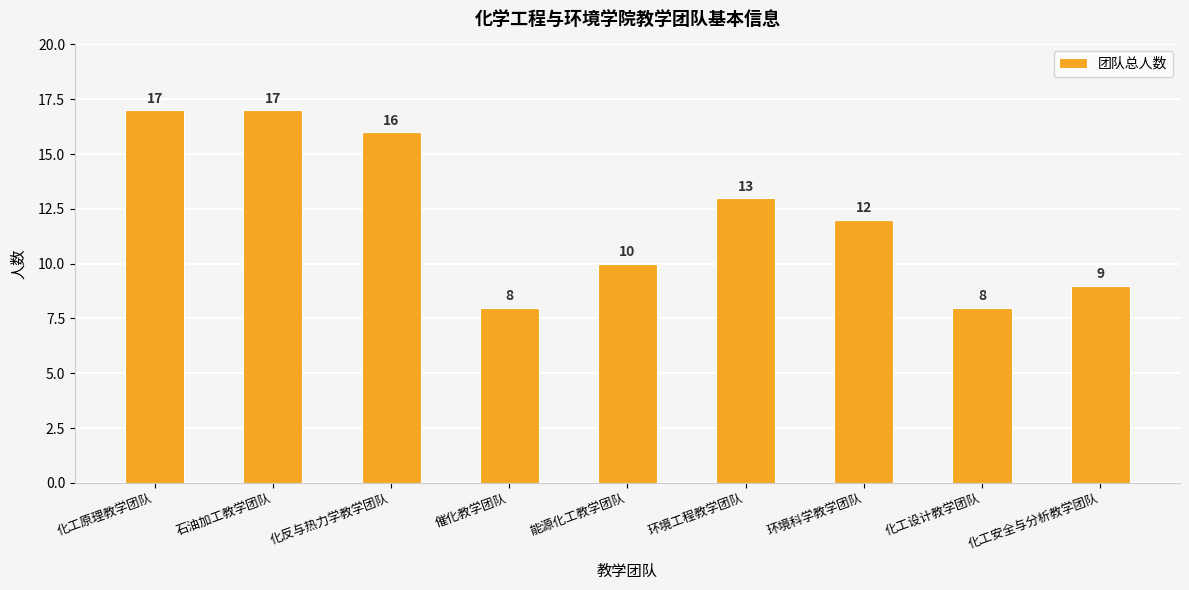

Is it true that the value at 环境科学教学团队 is 5?

False